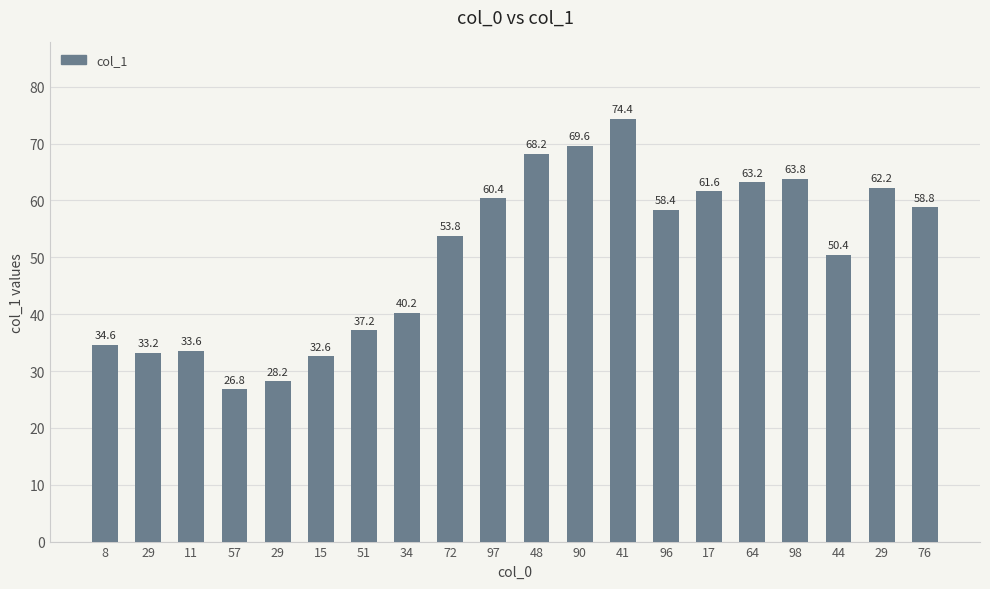

Are the bars grouped side by side (vs. stacked)?

No